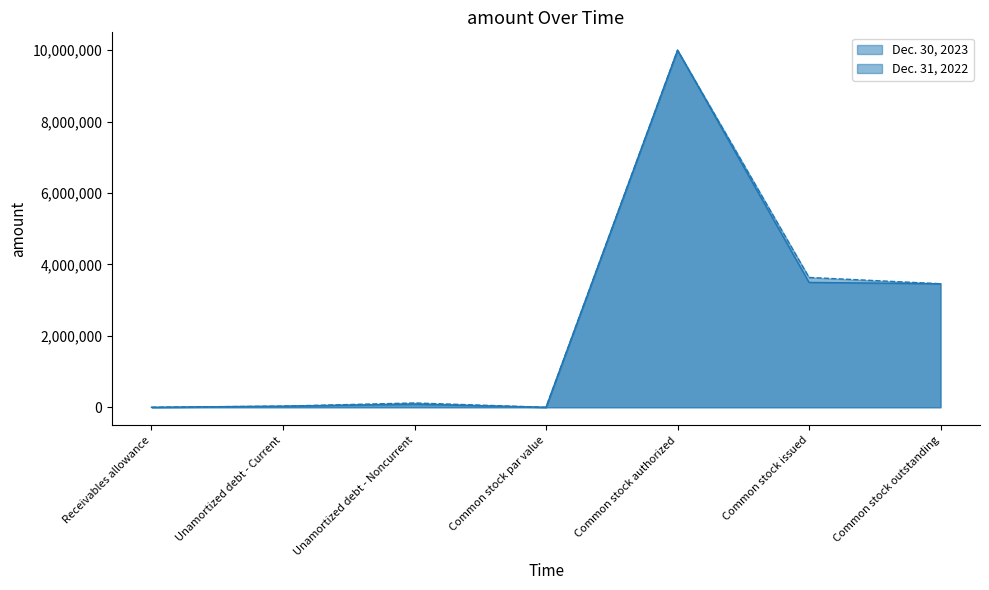

At how many categories does at least one series exceed 1906237?

3